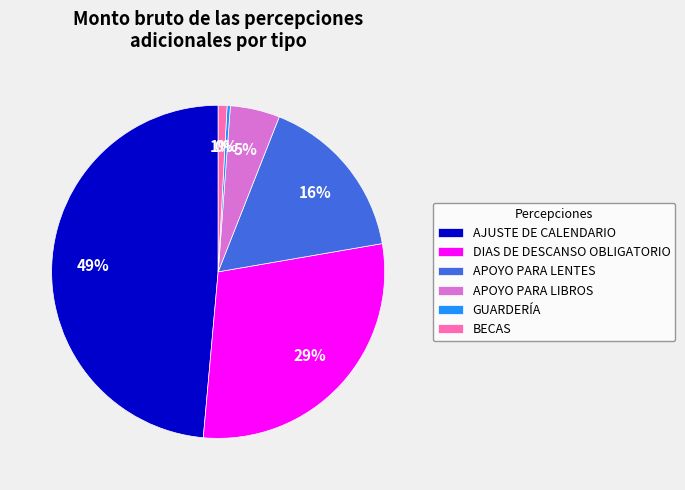

Rank the categories by value from highest to lowest.

AJUSTE DE CALENDARIO, DIAS DE DESCANSO OBLIGATORIO, APOYO PARA LENTES, APOYO PARA LIBROS, BECAS, GUARDERÍA